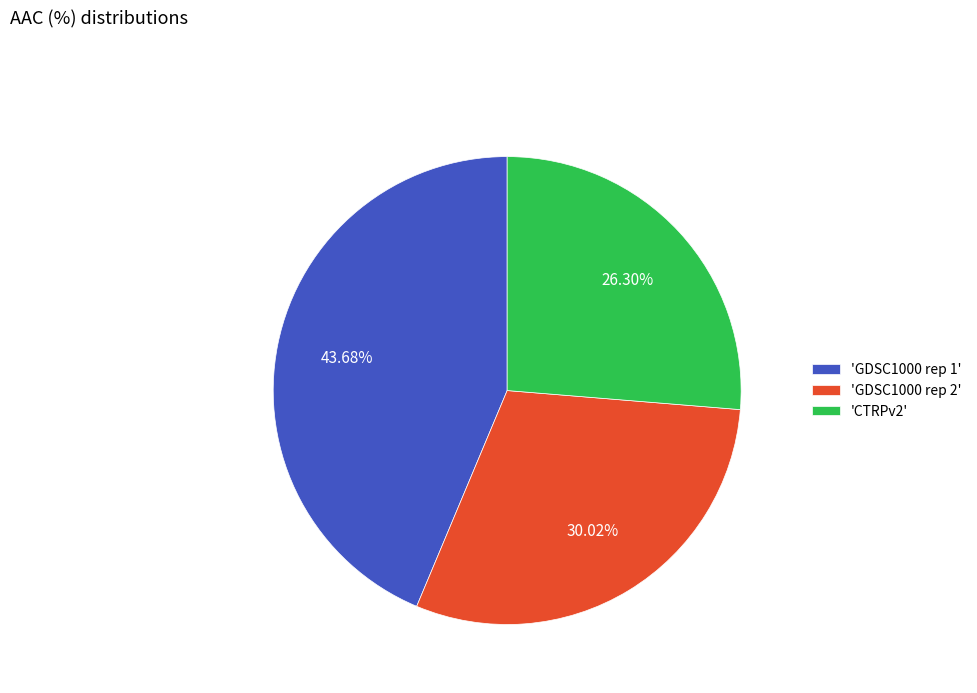

Is there any slice that represents more than half of the pie?

No